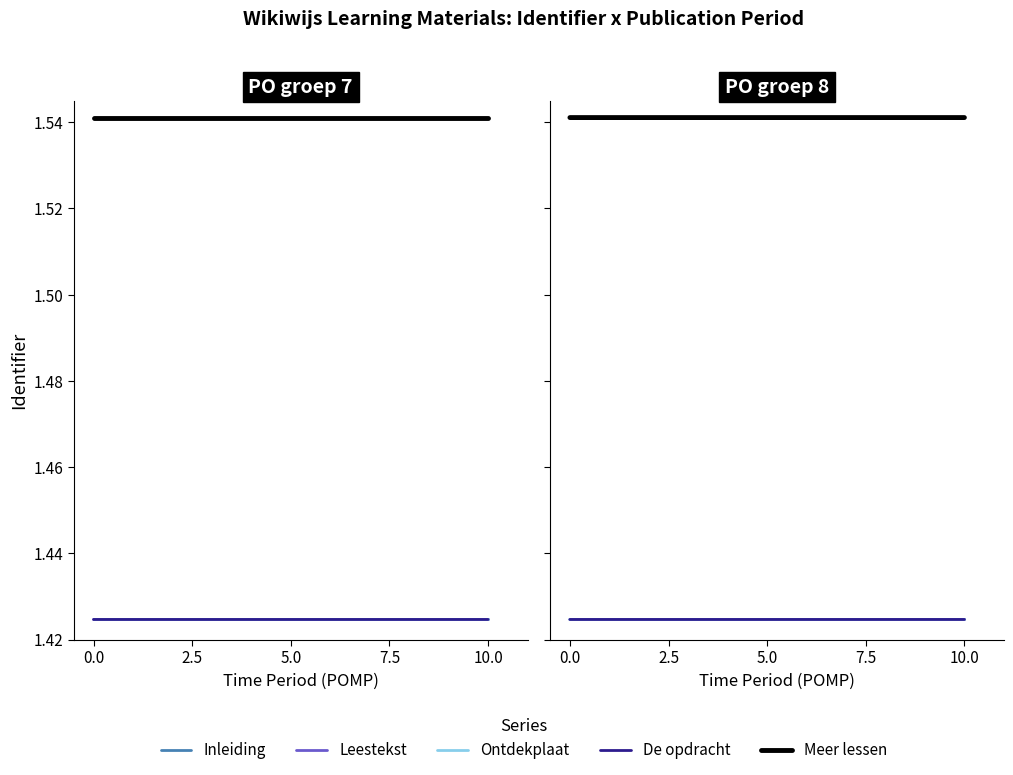

The Inleiding series shows 2.2 at 0.0. True or false?

False